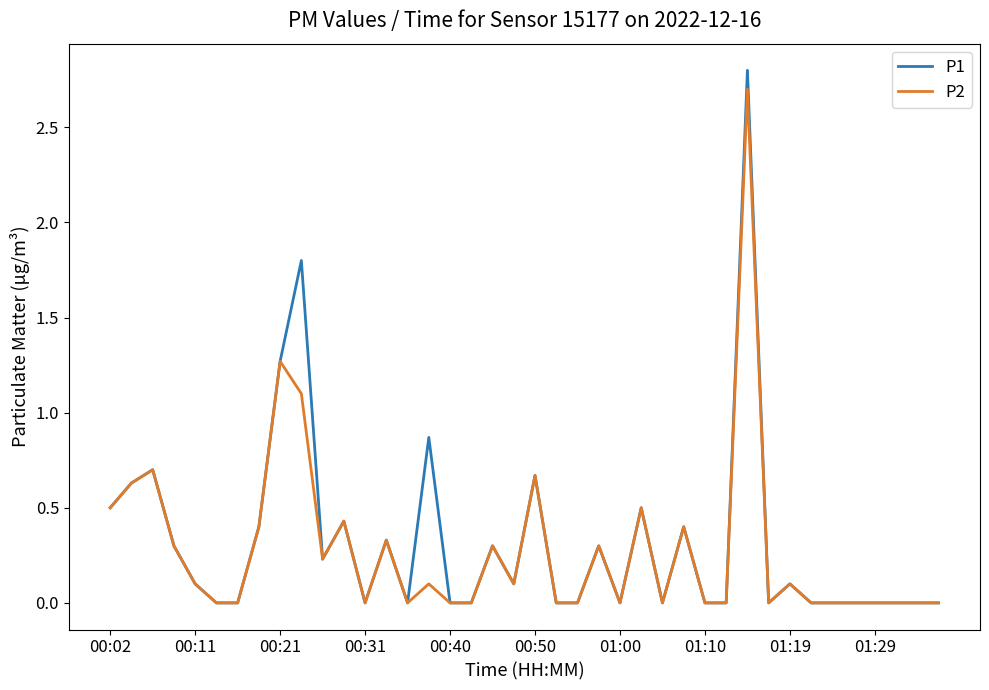

What is the sum of all P1 values?

12.7